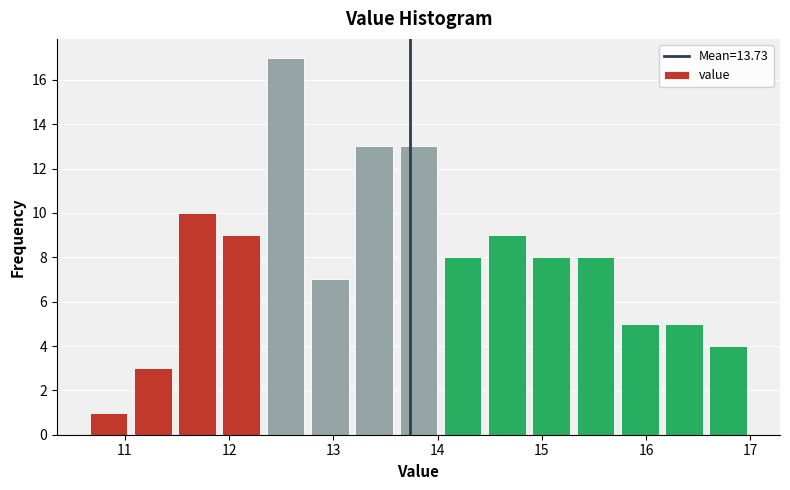

Reading left to right, transcribe this chart: for each bar, give the range it covers on the x-axis and its height. Neither the bar edges nor the heights are printed on the chart, so give them approximately, as read against the axes.

10.6 to 11.1: 1
11.1 to 11.5: 3
11.5 to 11.9: 10
11.9 to 12.3: 9
12.3 to 12.8: 17
12.8 to 13.2: 7
13.2 to 13.6: 13
13.6 to 14.0: 13
14.0 to 14.5: 8
14.5 to 14.9: 9
14.9 to 15.3: 8
15.3 to 15.7: 8
15.7 to 16.2: 5
16.2 to 16.6: 5
16.6 to 17.0: 4